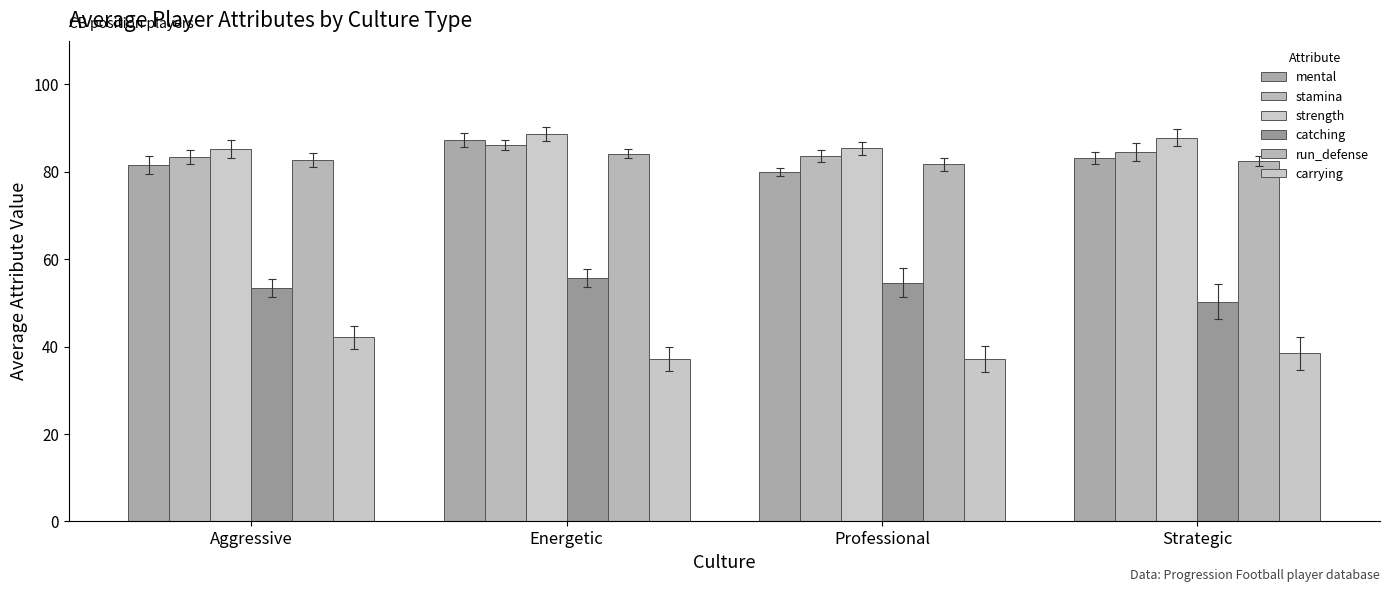

Where is stamina nearest to the value 84?

Professional